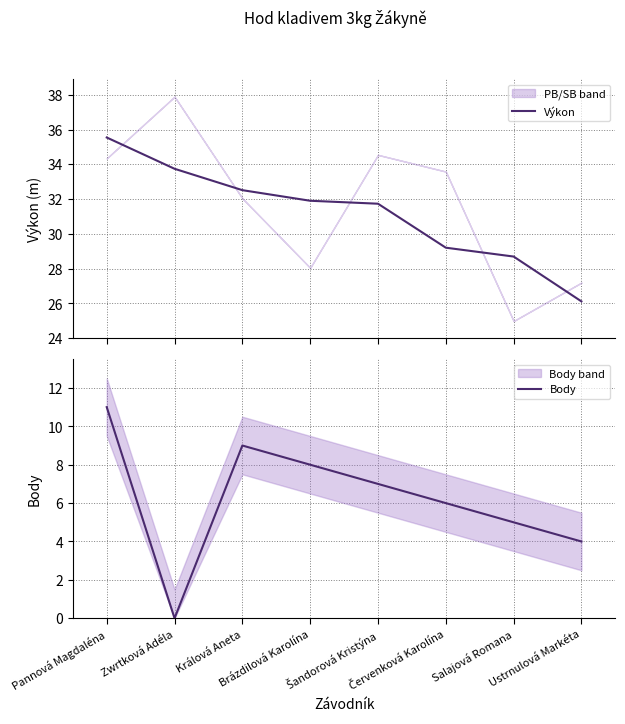

How many values in the Výkon series are below 31?

3